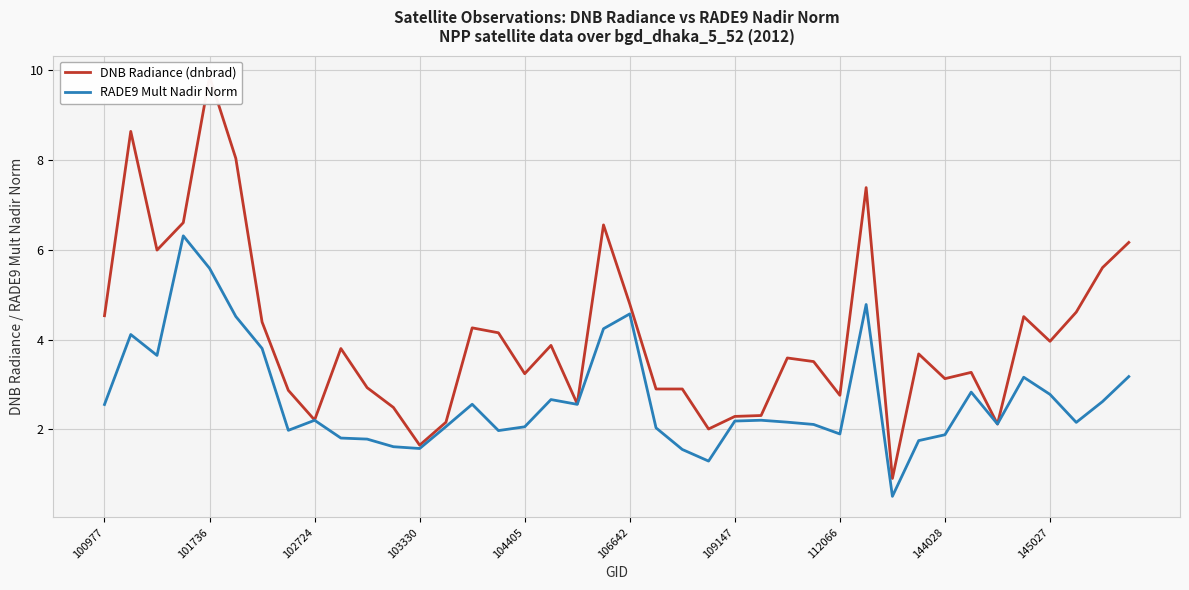

What is the minimum value for RADE9 Mult Nadir Norm?

0.5